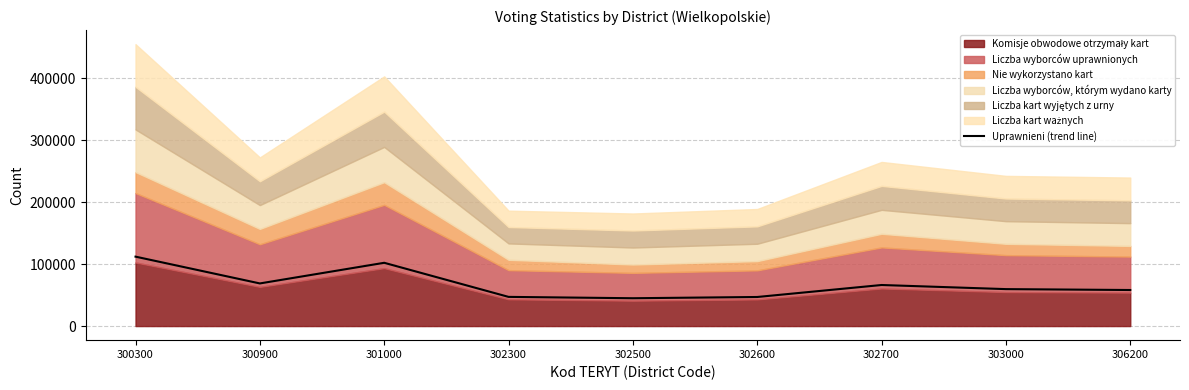

How many lines are shown in the chart?

1